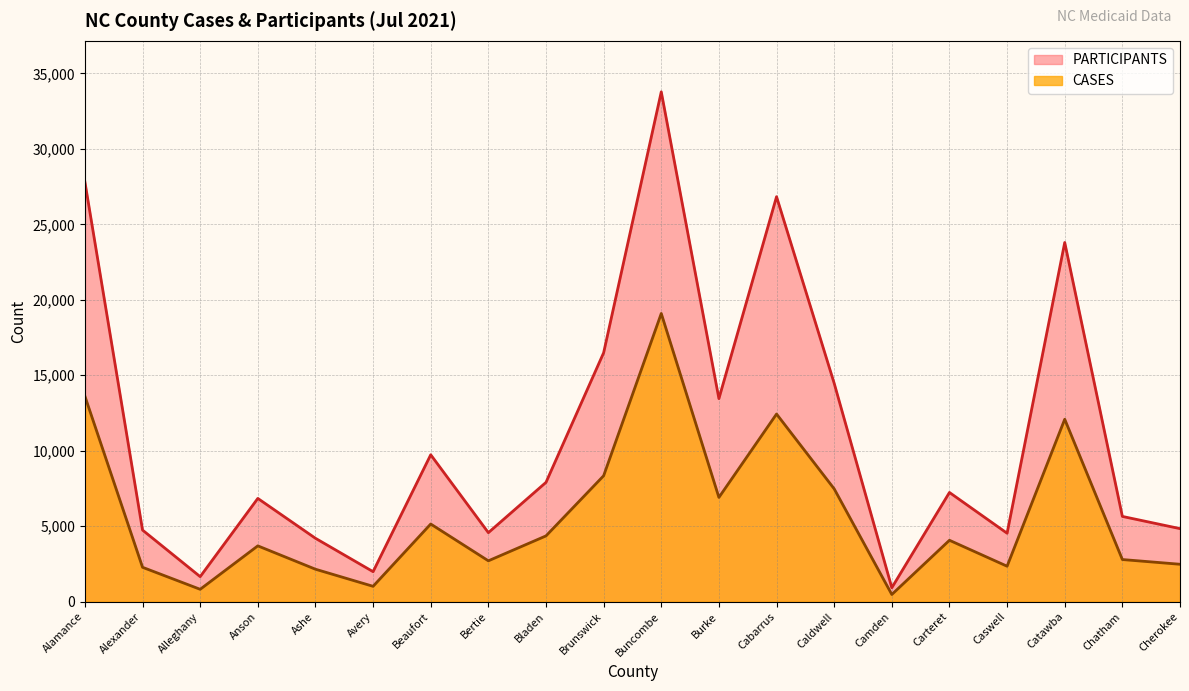

Where is the first local minimum for CASES?

Alleghany